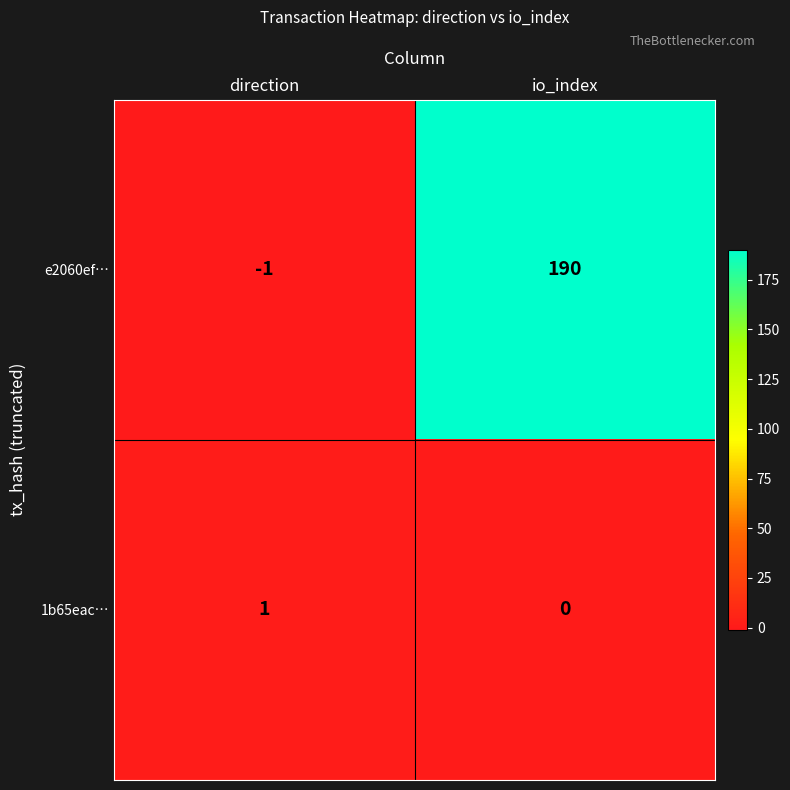

Which series has the widest spread of values?

e2060ef…